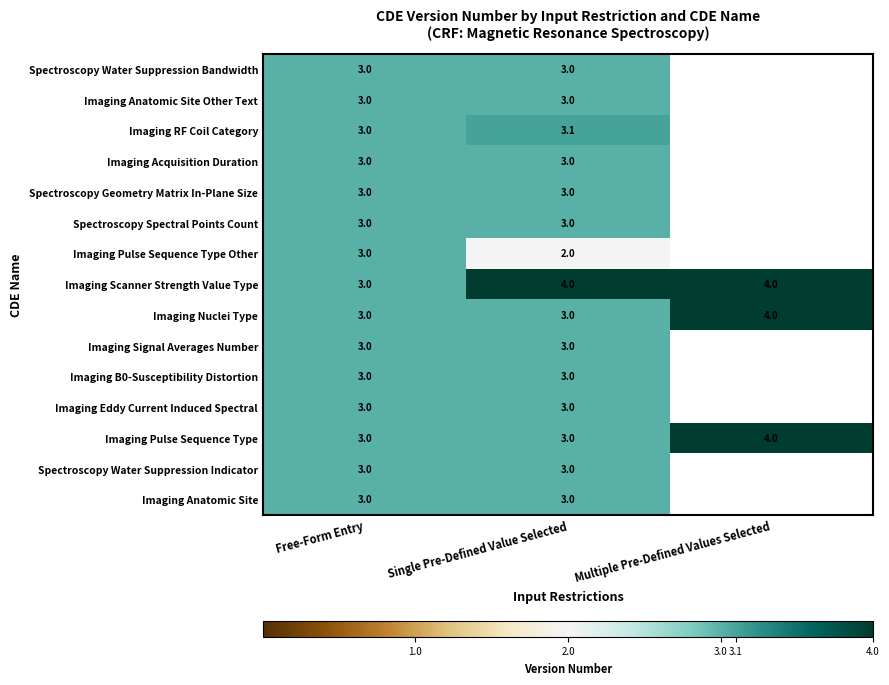

The value of Imaging Anatomic Site at Single Pre-Defined Value Selected is 4.0. True or false?

False